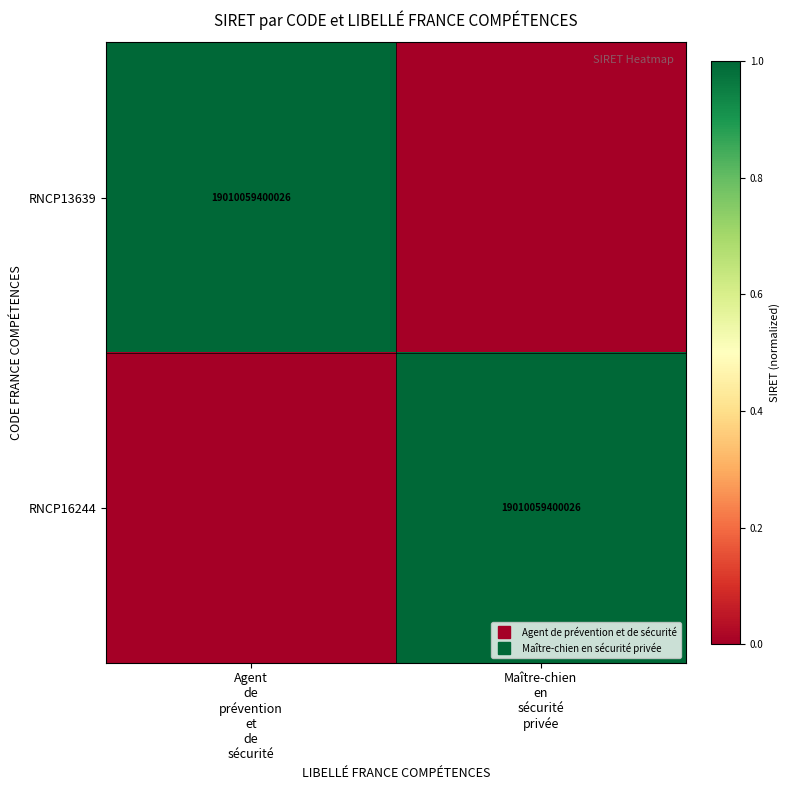

Between Agent de prévention et de sécurité and Maître-chien en sécurité privée, which series saw the biggest shift?

RNCP13639